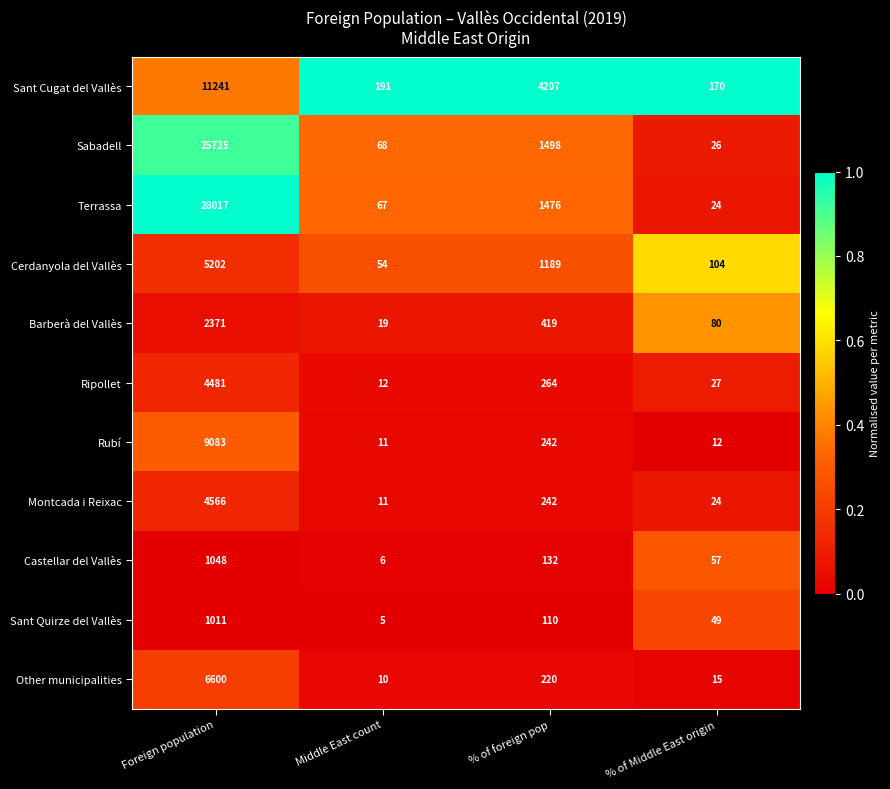

What is the highest value of the Sant Cugat del Vallès series?

11241